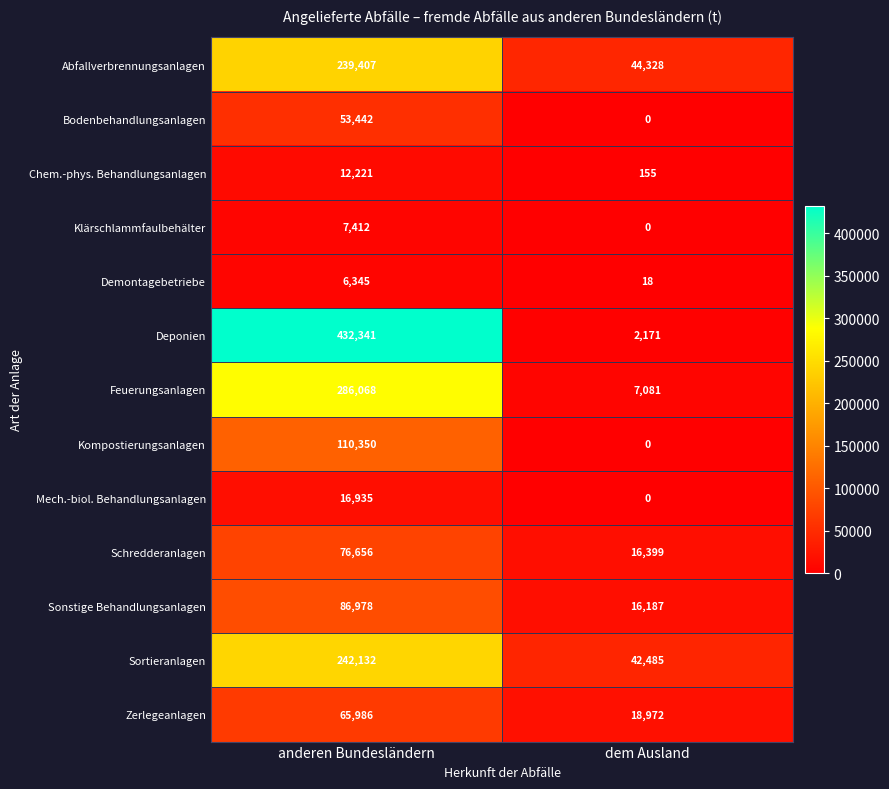

The Sonstige Behandlungsanlagen series shows 45319 at anderen Bundesländern. True or false?

False